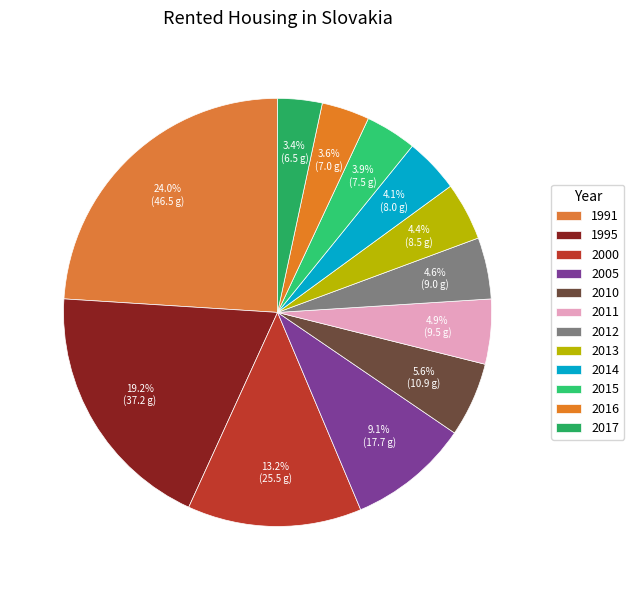

How many slices are in this pie chart?

12